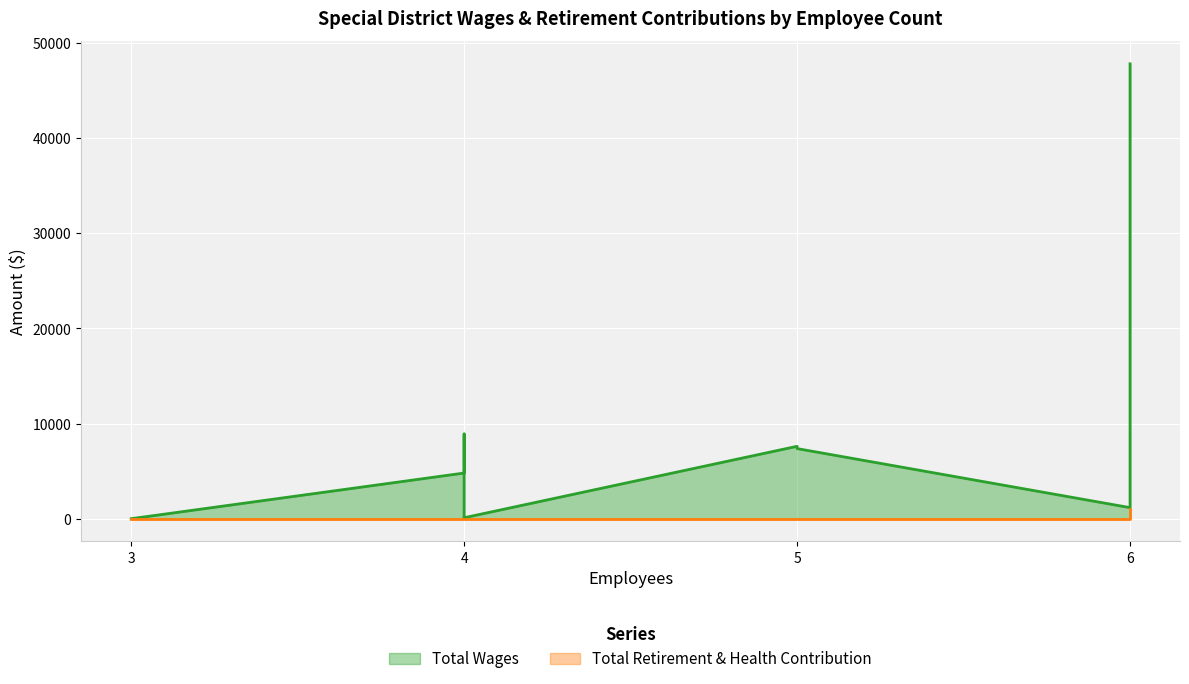

Is it true that Total Retirement & Health Contribution equals 0 at 5?

True